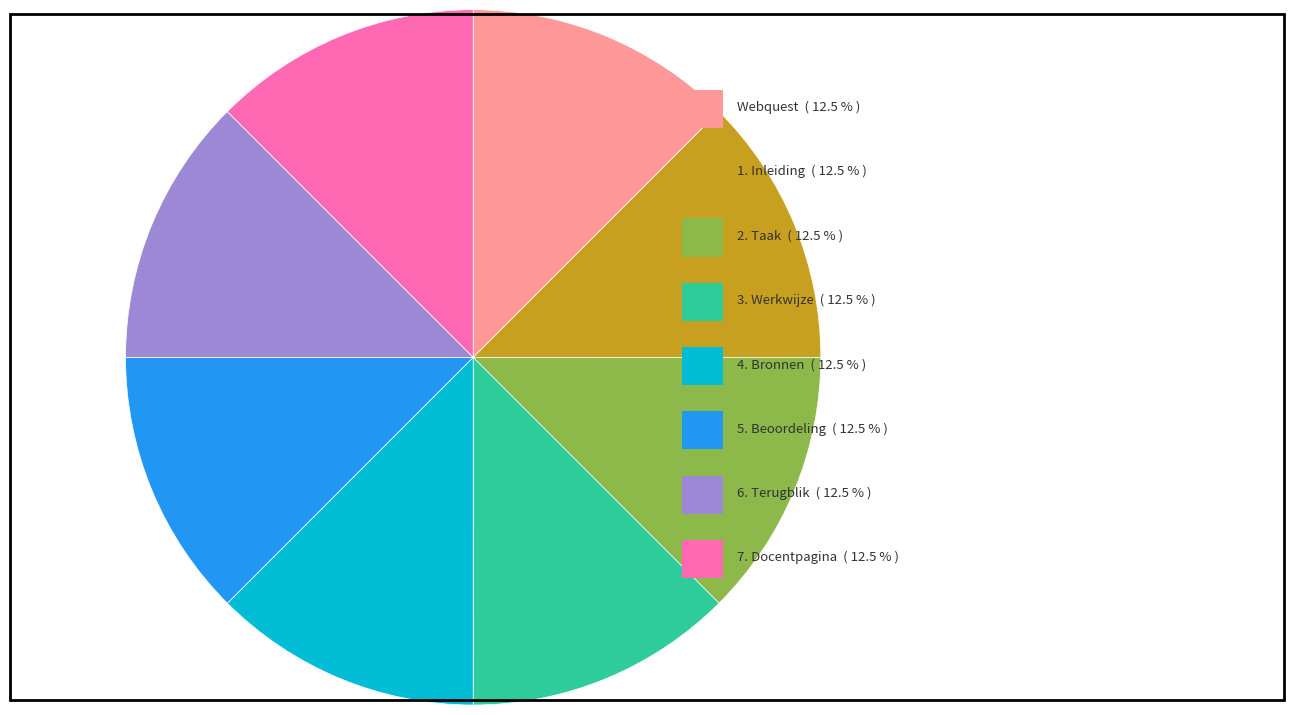

How many segments does this pie chart have?

8